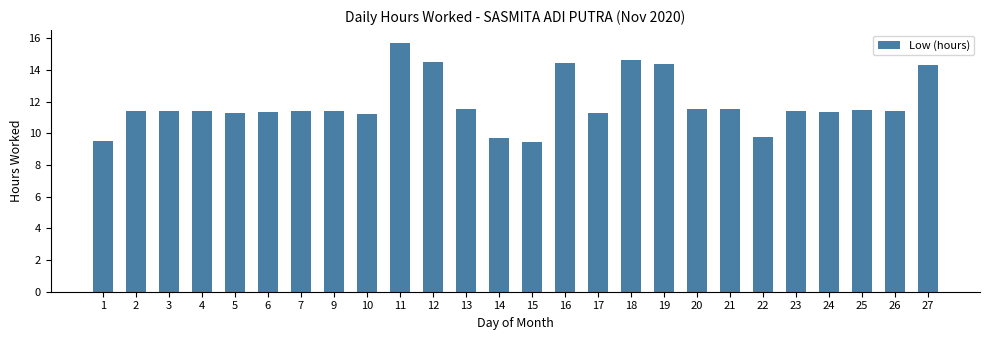

How many values are below 11?

4